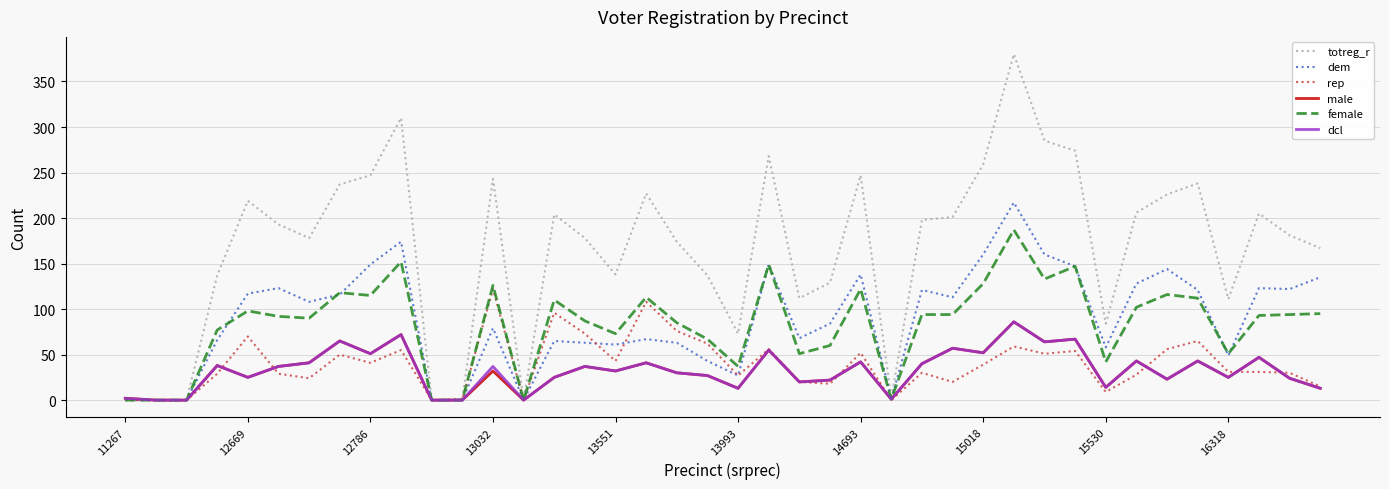

Which series has the widest spread of values?

totreg_r